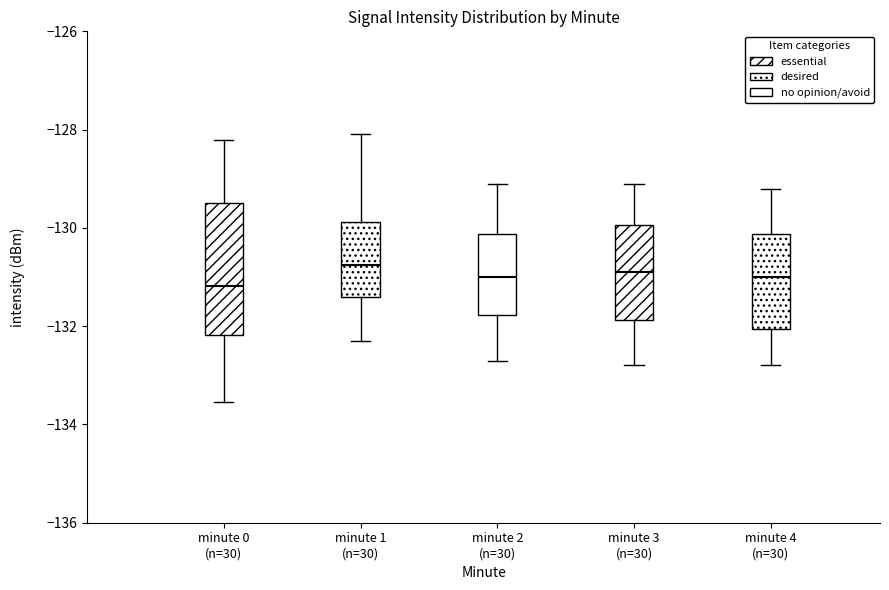

Which box is the tallest, from its lower edge to its upper edge?

minute 0 (n=30)